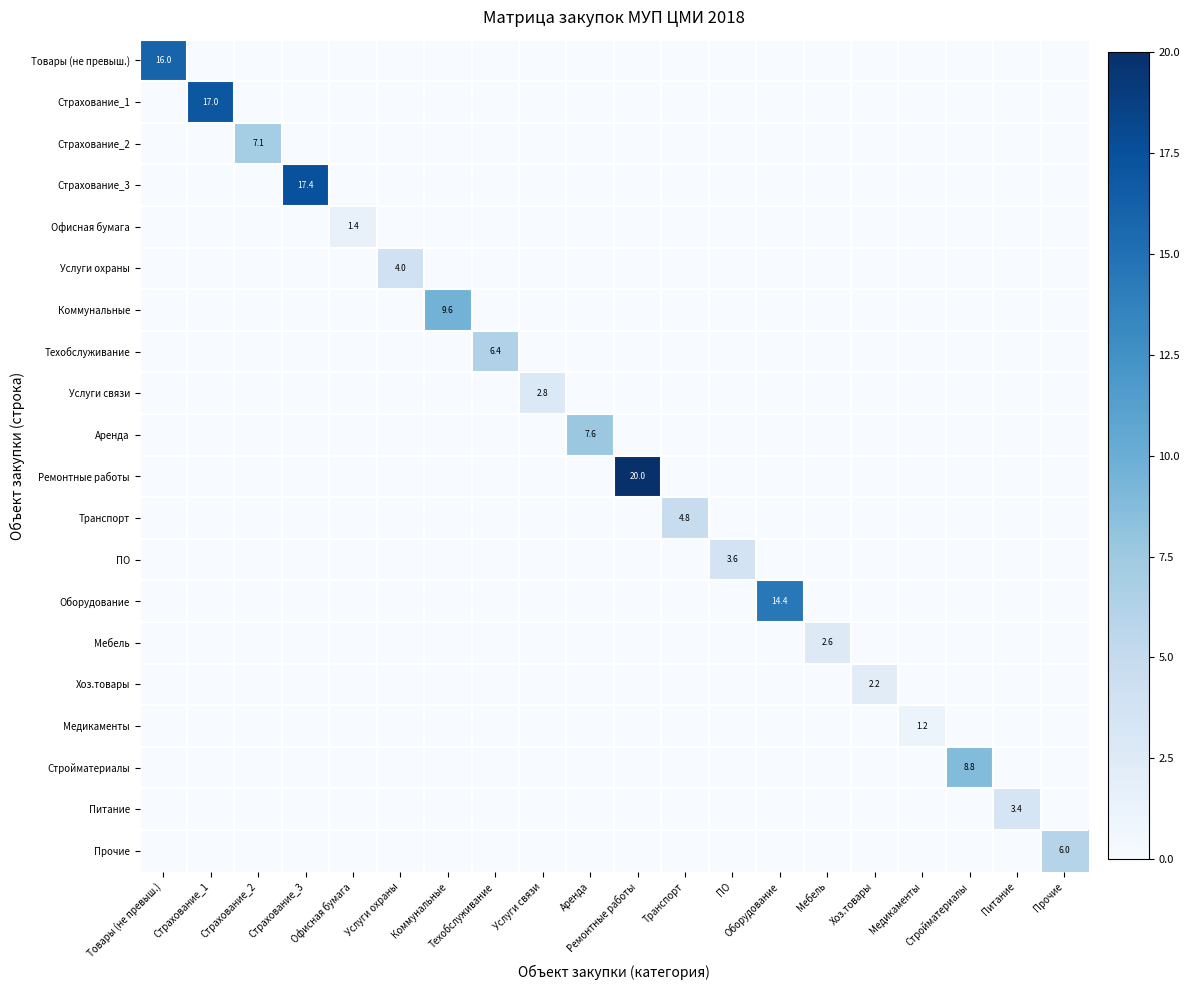

How many data points in Медикаменты are above 0?

1